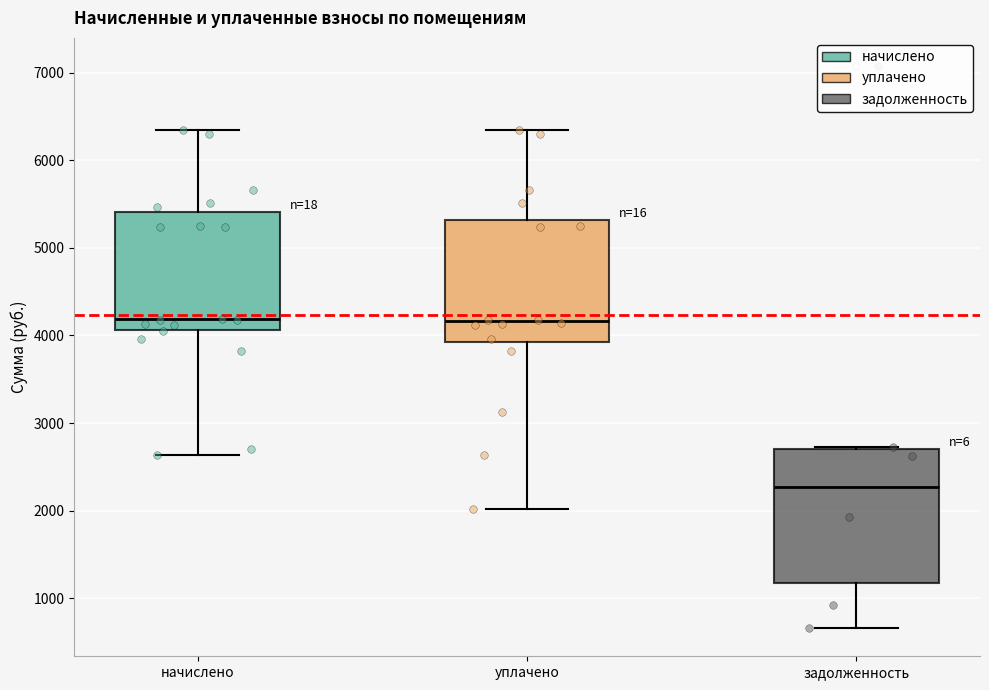

Reading left to right, read every box against the y-axis: the position of its median line, the range the box covers, and the ends of its whiskers. The values are not printed on the chart, so give them approximately, as read against the axis.

начислено: median 4200, box 4100 to 5400, whiskers 2600 to 6300
уплачено: median 4200, box 3900 to 5300, whiskers 2000 to 6300
задолженность: median 2300, box 1200 to 2700, whiskers 700 to 2700